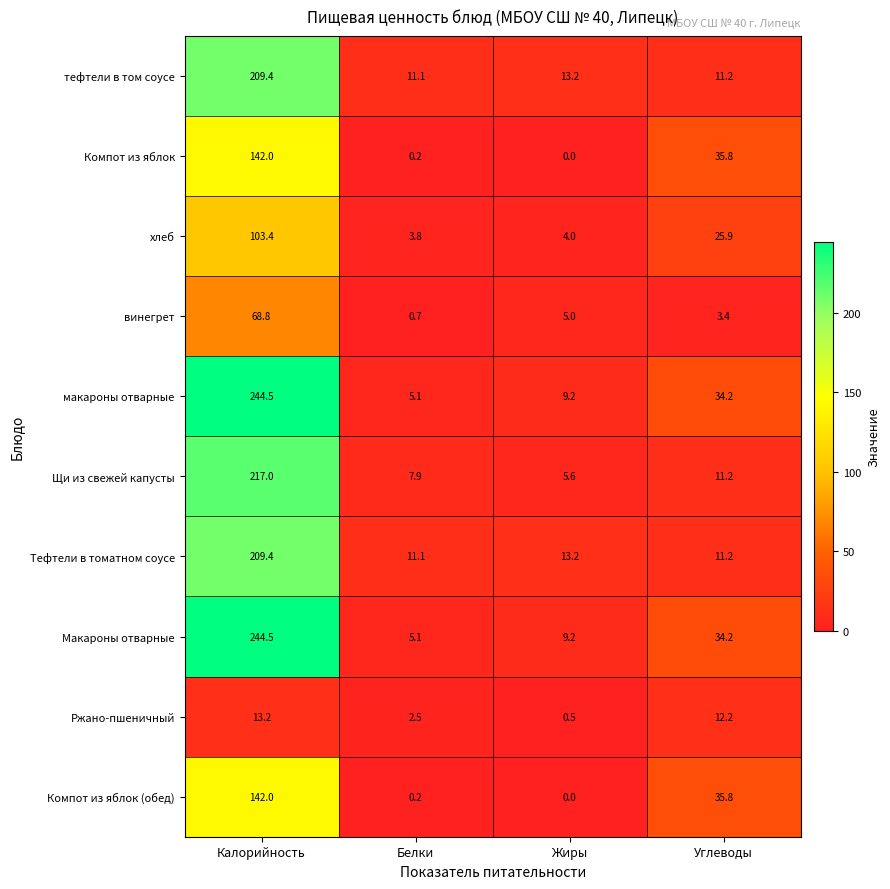

Which label corresponds to the smallest value in the chart?

Жиры